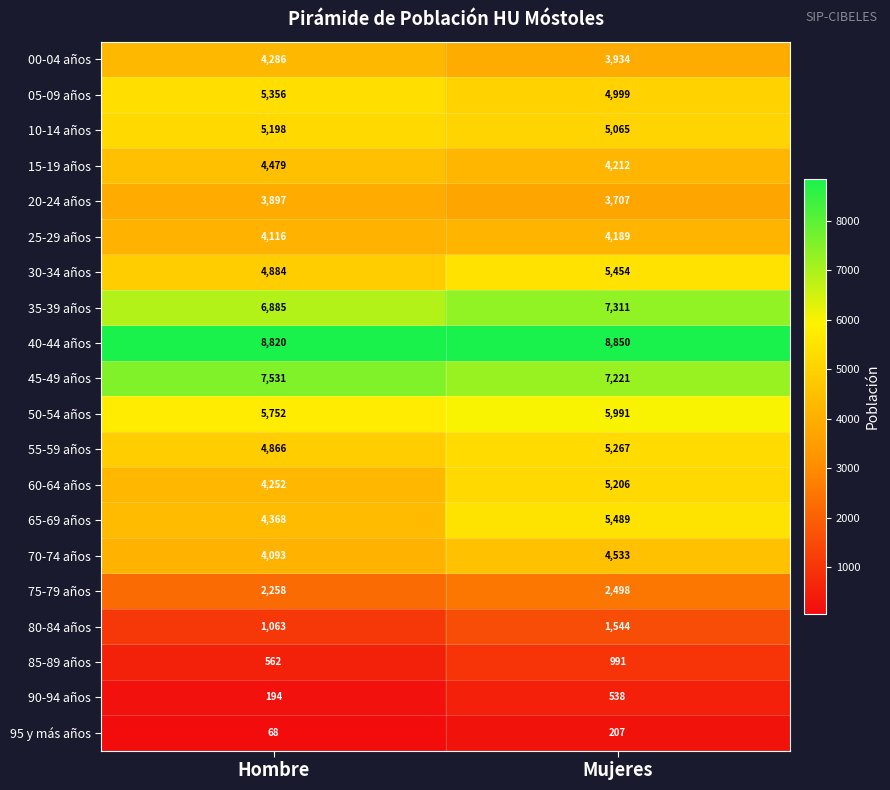

At which label does 30-34 años reach its peak?

Mujeres